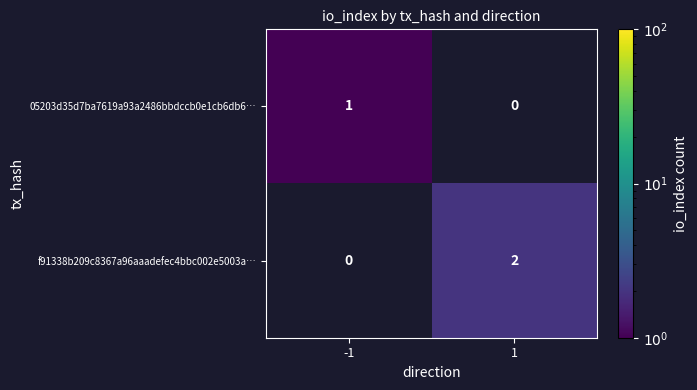

The value of f91338b209c8367a96aaadefec4bbc002e5003a… at 1 is 2. True or false?

True